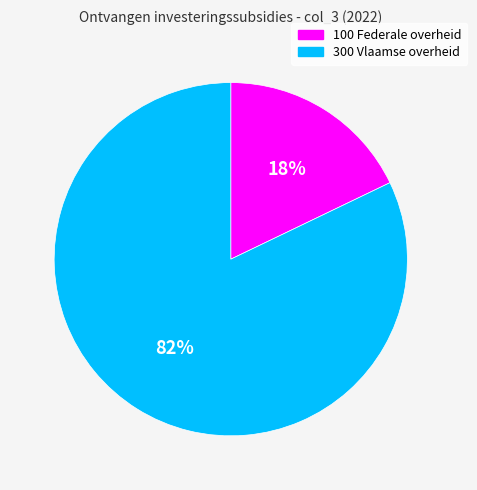

Rank the categories by value from highest to lowest.

300 Vlaamse overheid, 100 Federale overheid